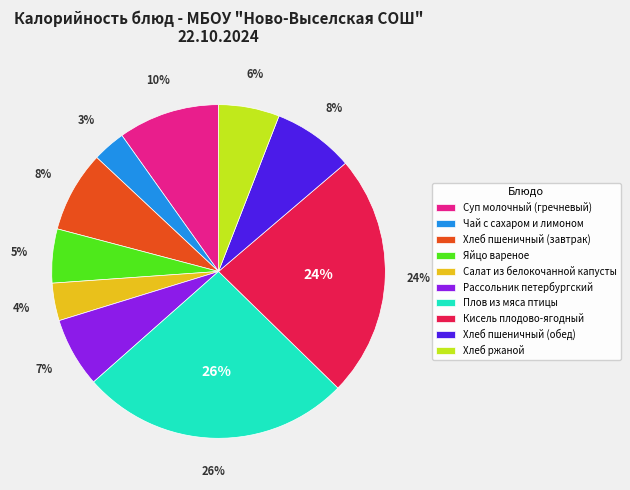

The Хлеб пшеничный (обед) slice represents 8% of the pie. True or false?

True